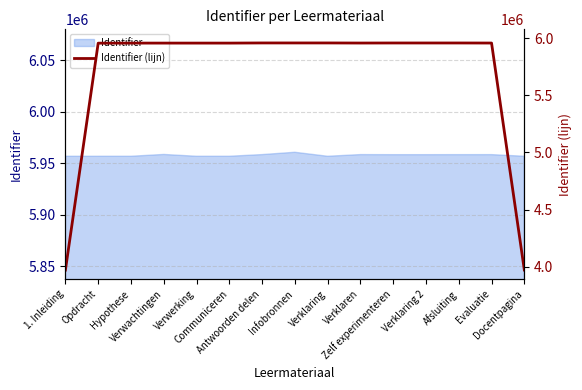

Reading right to left, extract all data points from this chart.

Docentpagina=3971678.0	Evaluatie=5957776.3	Afsluiting=5958290.7	Verklaring 2=5958273.7	Zelf experimenteren=5958289.0	Verklaren=5957774.0	Verklaring=5958550.7	Infobronnen=5958552.7	Antwoorden delen=5958552.0	Communiceren=5957260.3	Verwerking=5957306.0	Verwachtingen=5957304.7	Hypothese=5957303.3	Opdracht=5956712.0	1. Inleiding=3971140.7